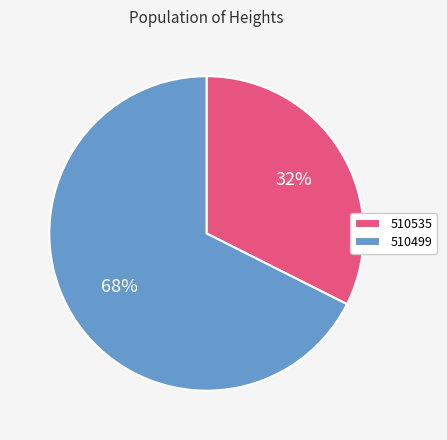

Does any single category account for the majority?

Yes